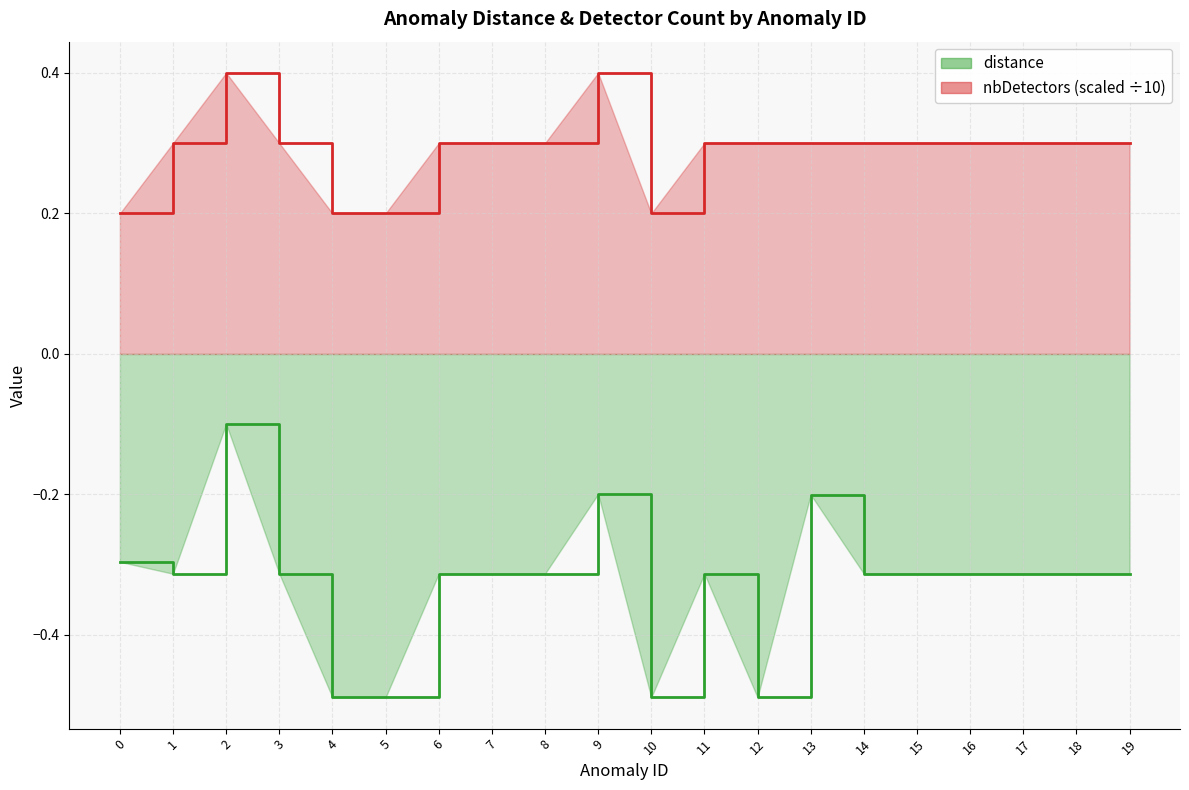

What is the average value of the distance series?

-0.3